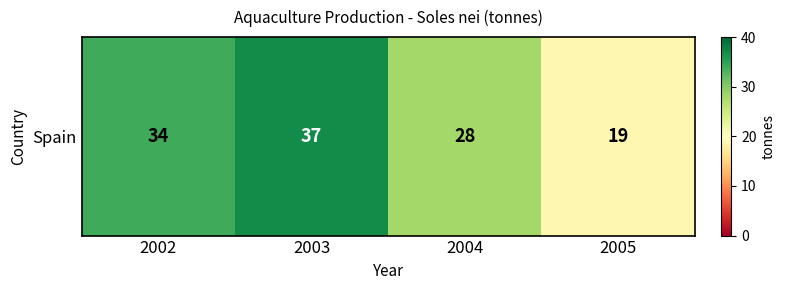

Read the value at 2002, to the nearest 10.

30